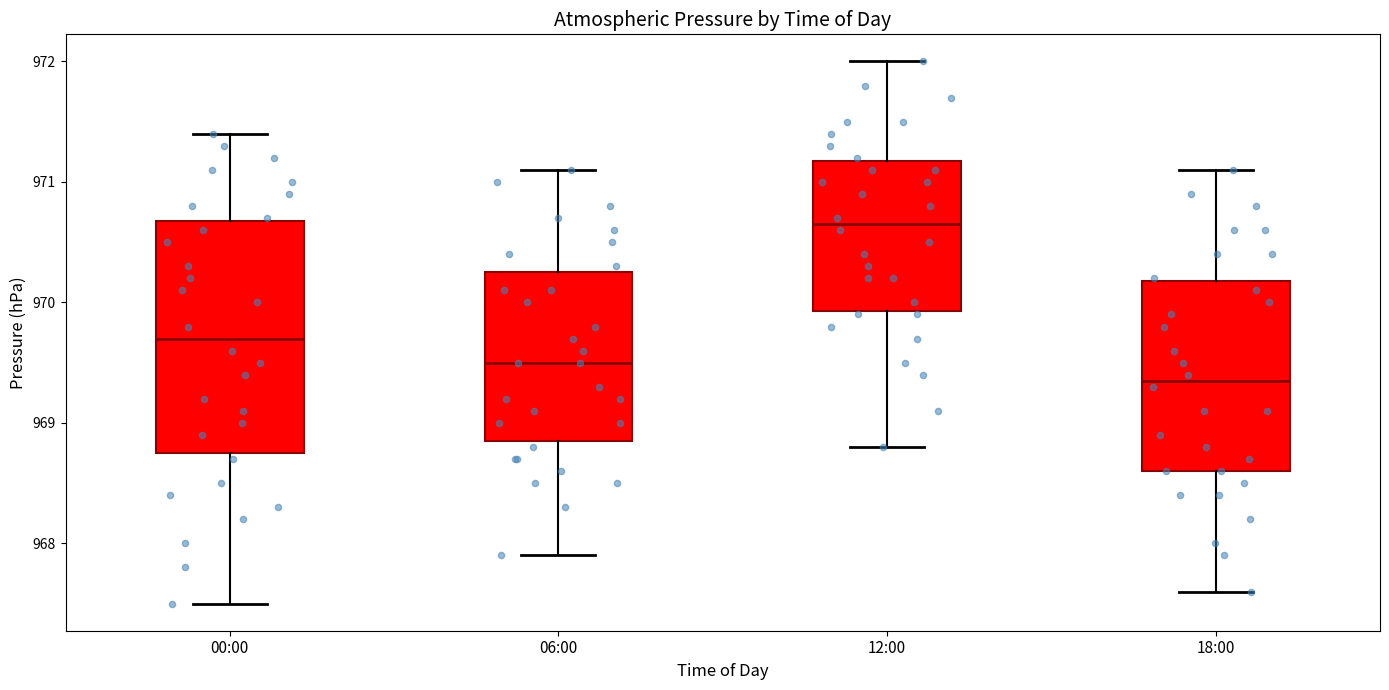

Which box's median line is the highest?

12:00